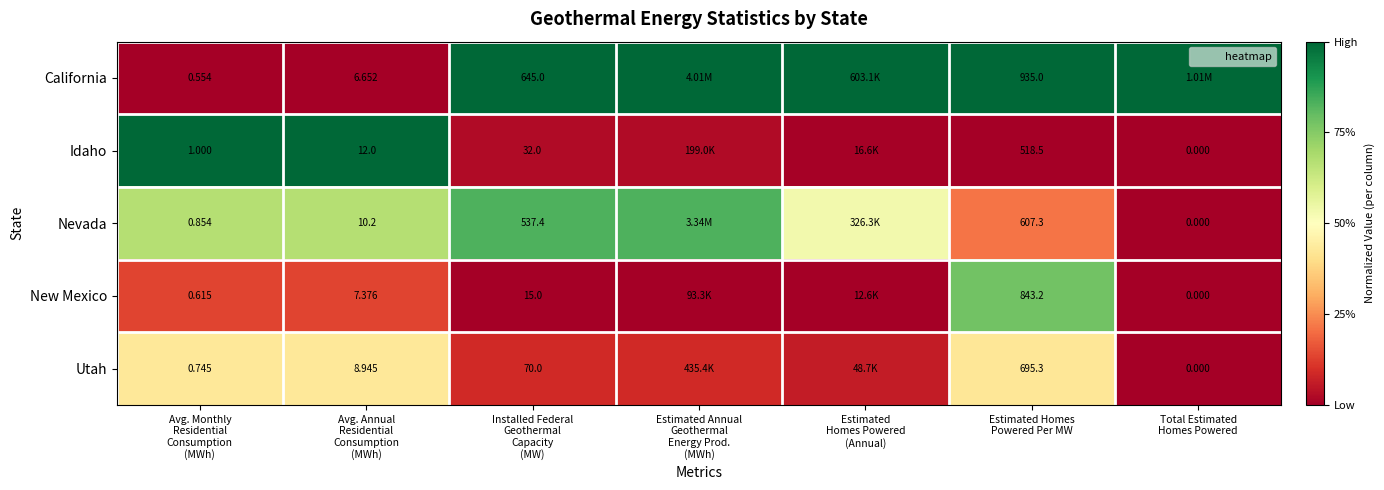

The Utah series shows 0.1 at Estimated Annual Geothermal Energy Prod. (MWh). True or false?

False